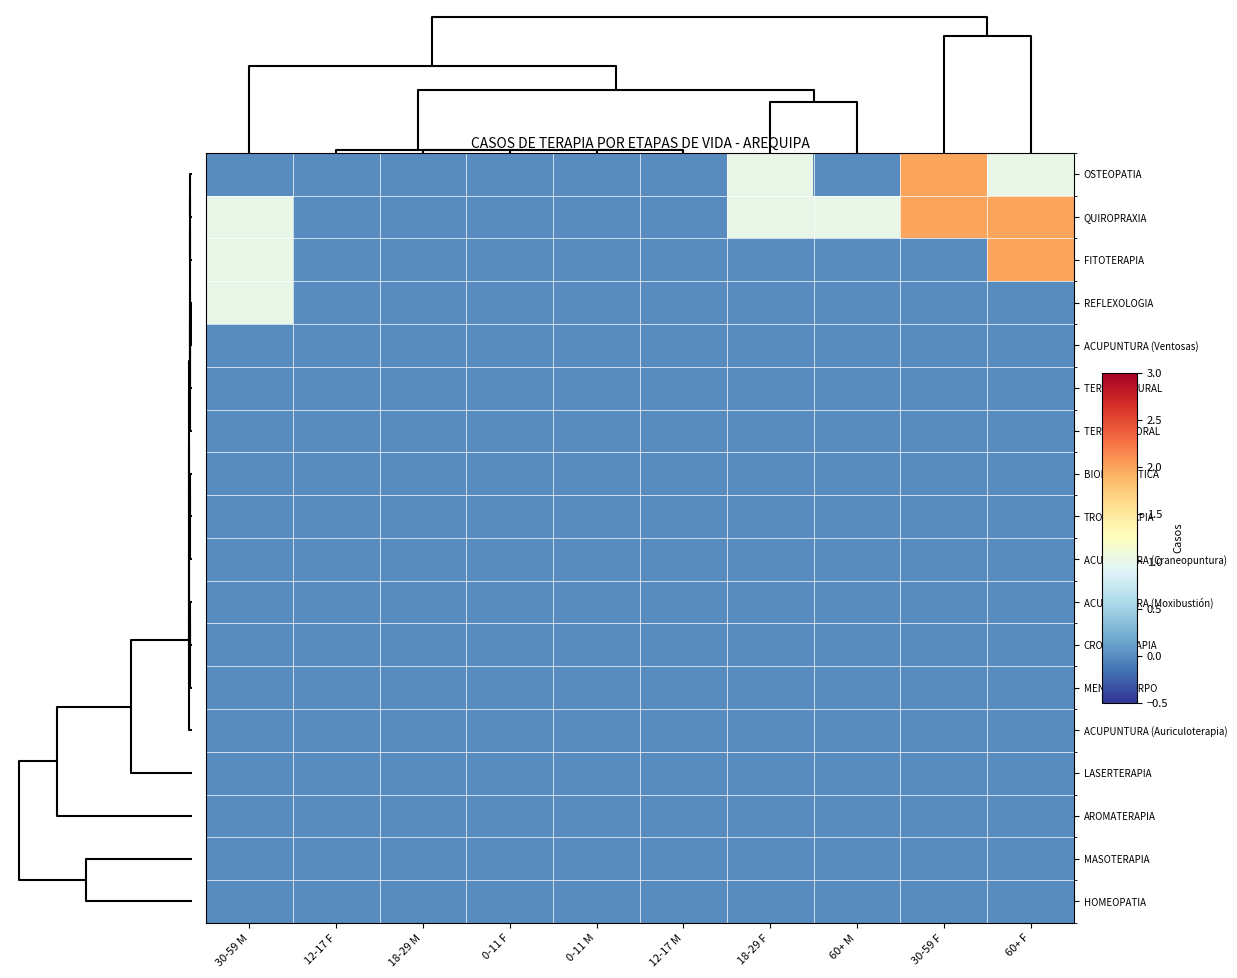

How many categories are shown in the chart?

10